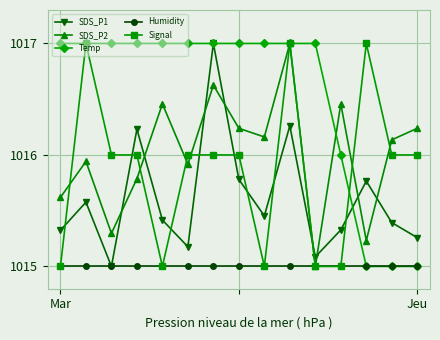

What is the value of the Signal point at the 3rd from the left?

1016.0